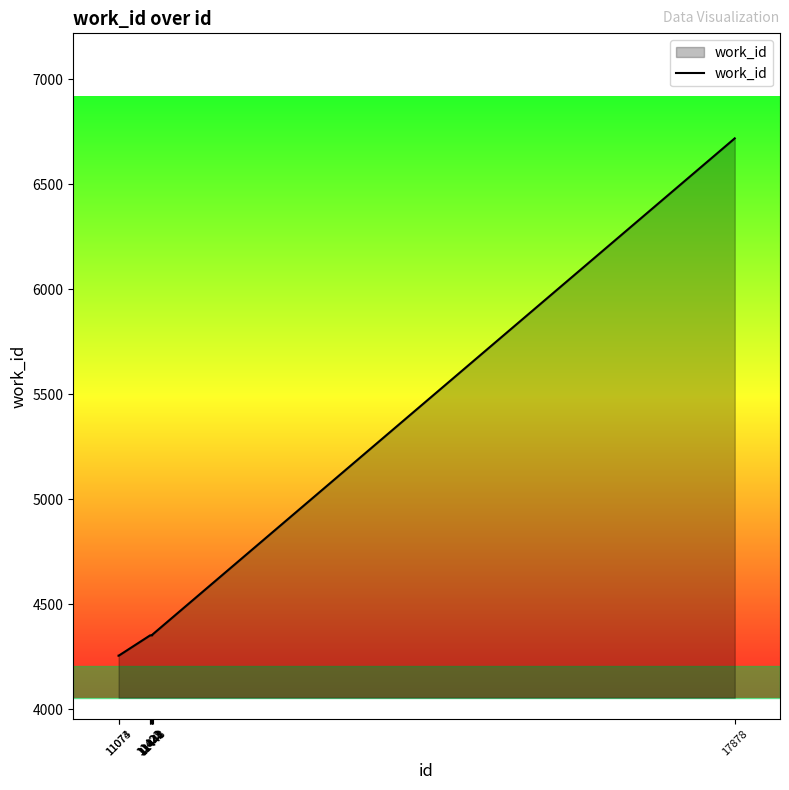

How many values are below 4352?

2